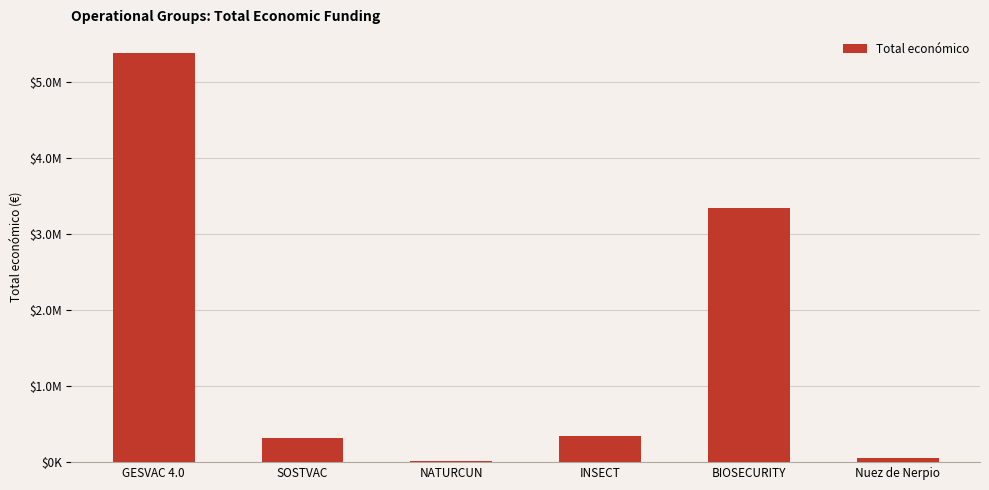

Reading left to right, transcribe all the data shown in this chart.

5390598	311553	19478	344243	3342252	49300